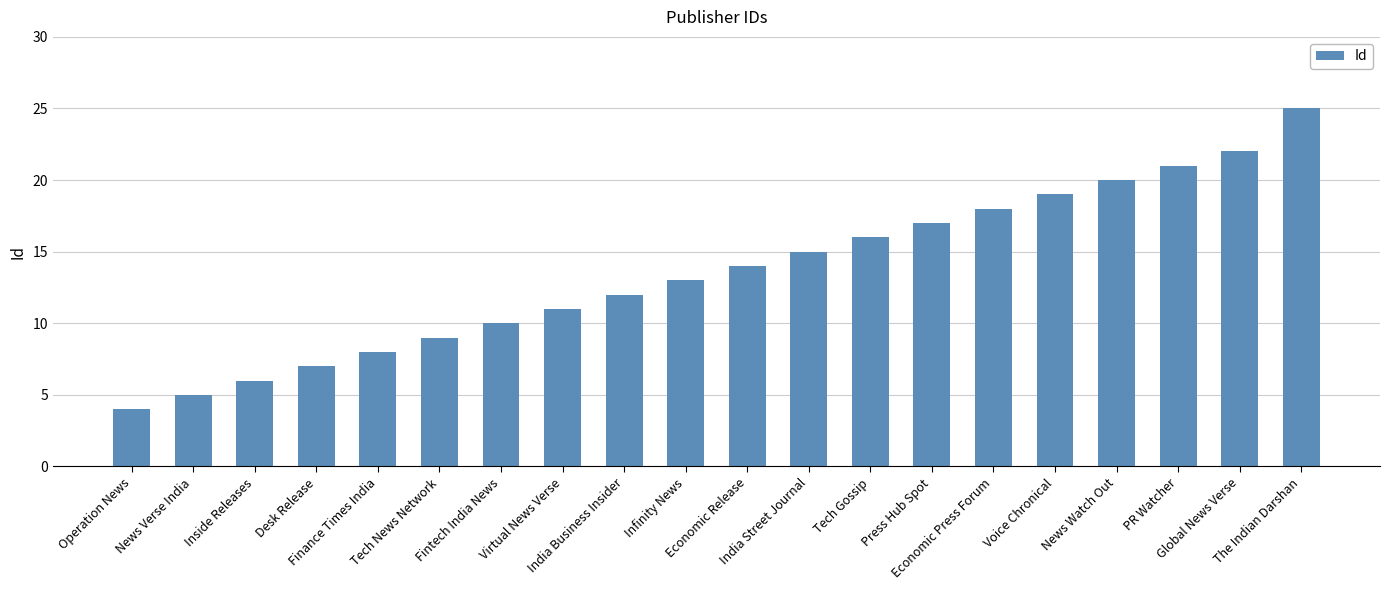

True or false: the data shows 9 at Tech News Network.

True